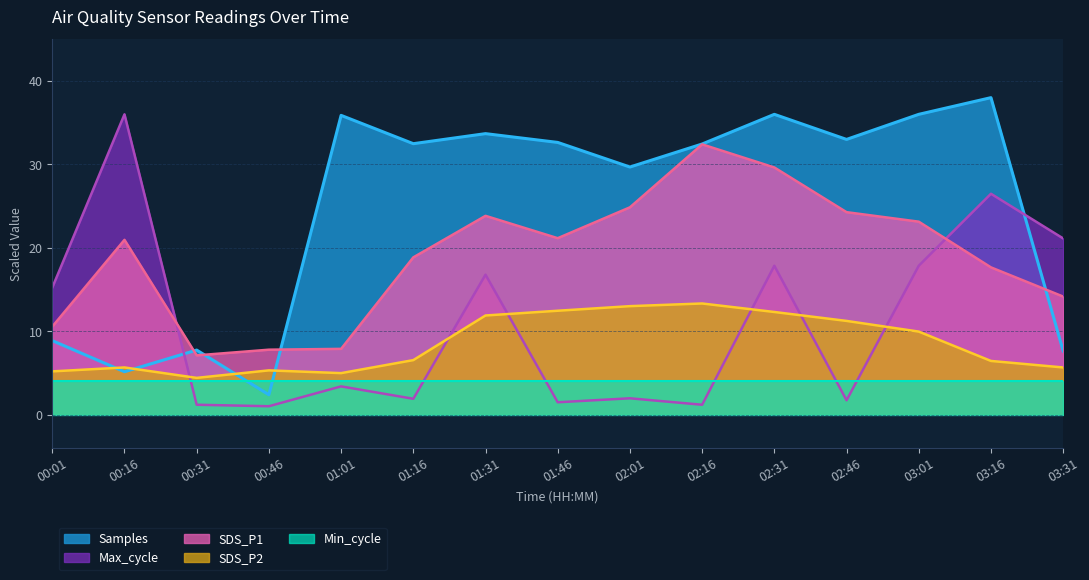

What position from the right is 02:01?

7